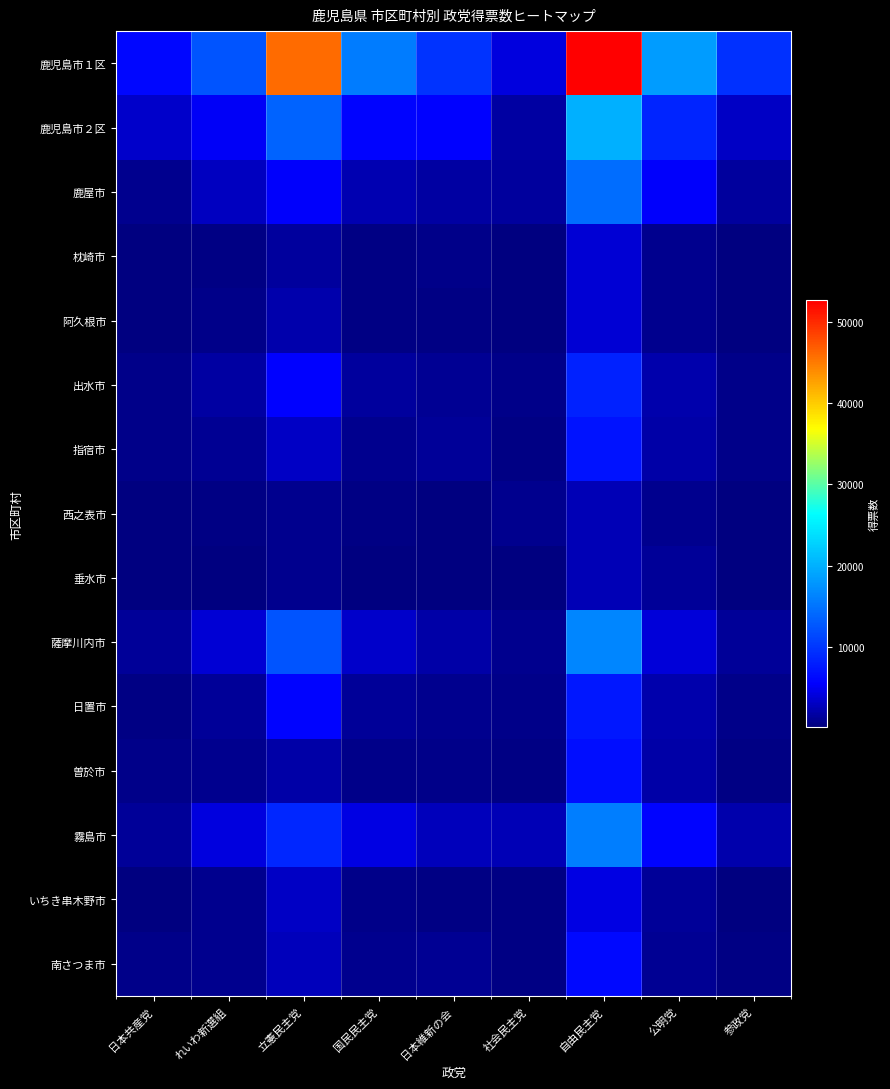

What is the minimum value shown in the chart?

163